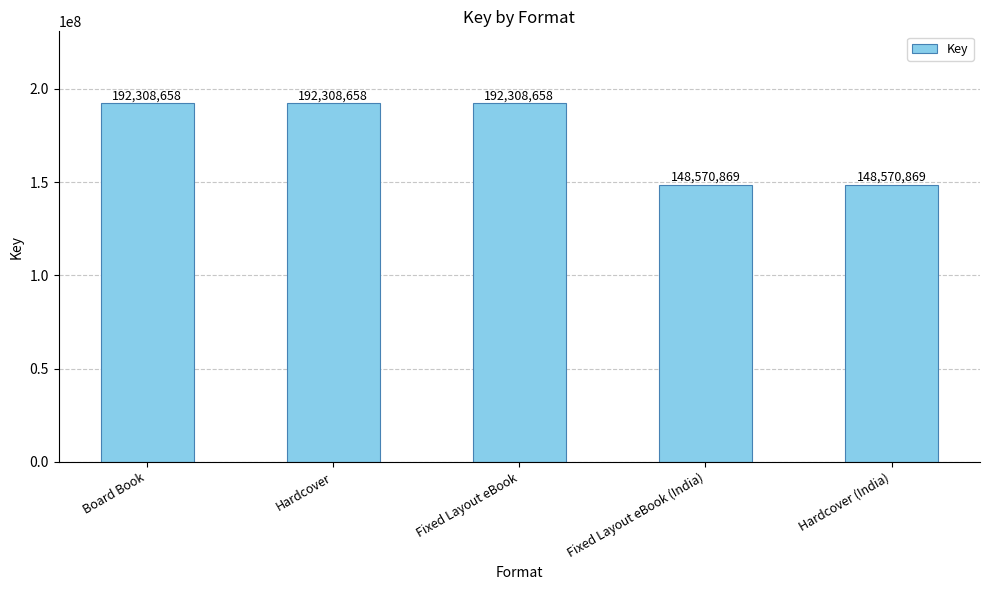

What is the ratio of the value at Hardcover to the value at Hardcover (India)?

1.3